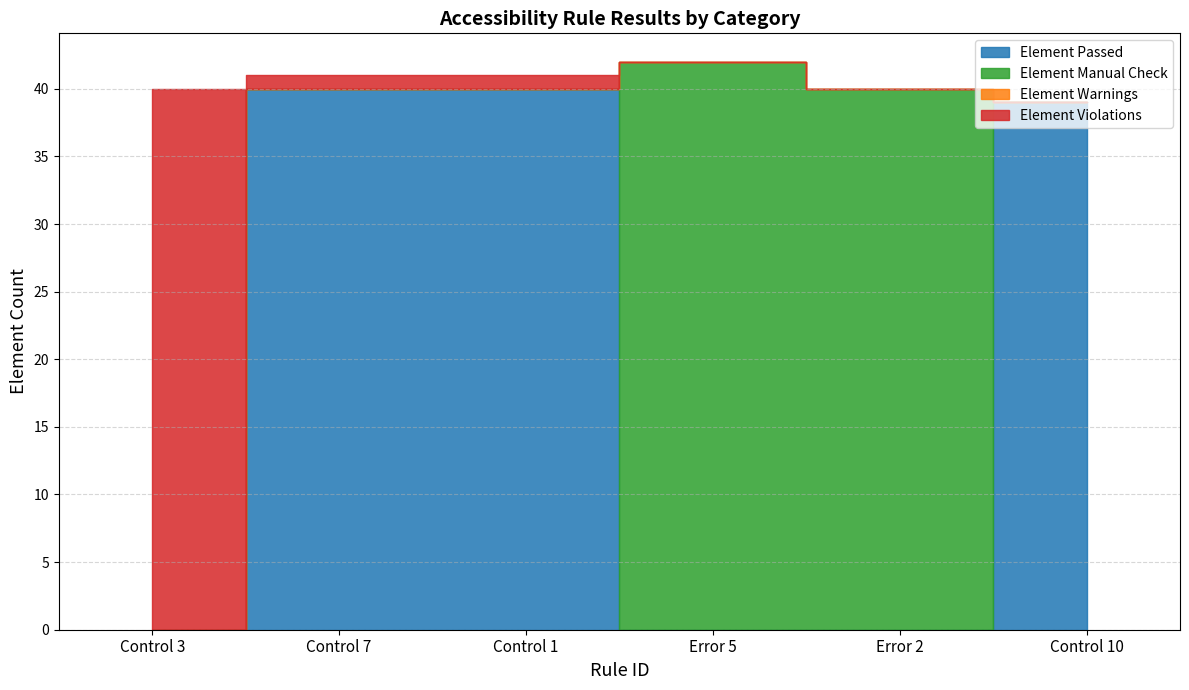

Between Control 10 and Error 5, which is larger?

Control 10